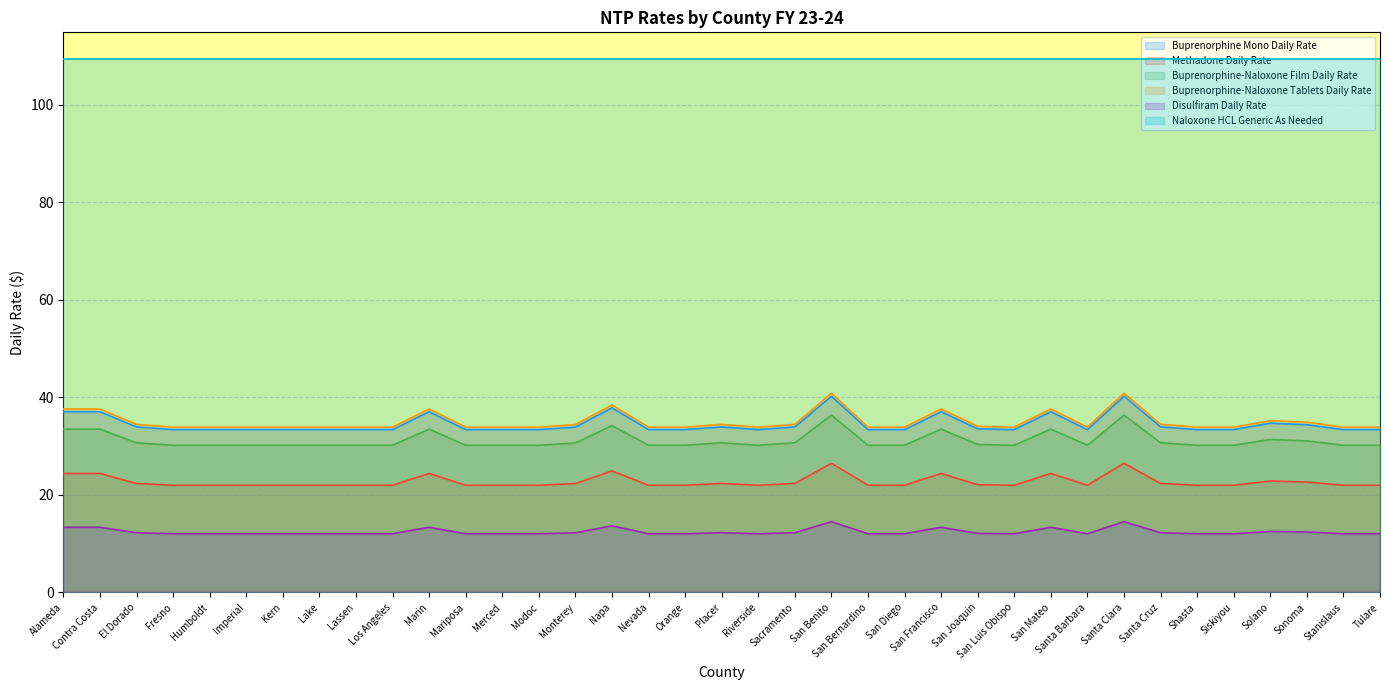

Does the chart display data point markers on the line(s)?

No